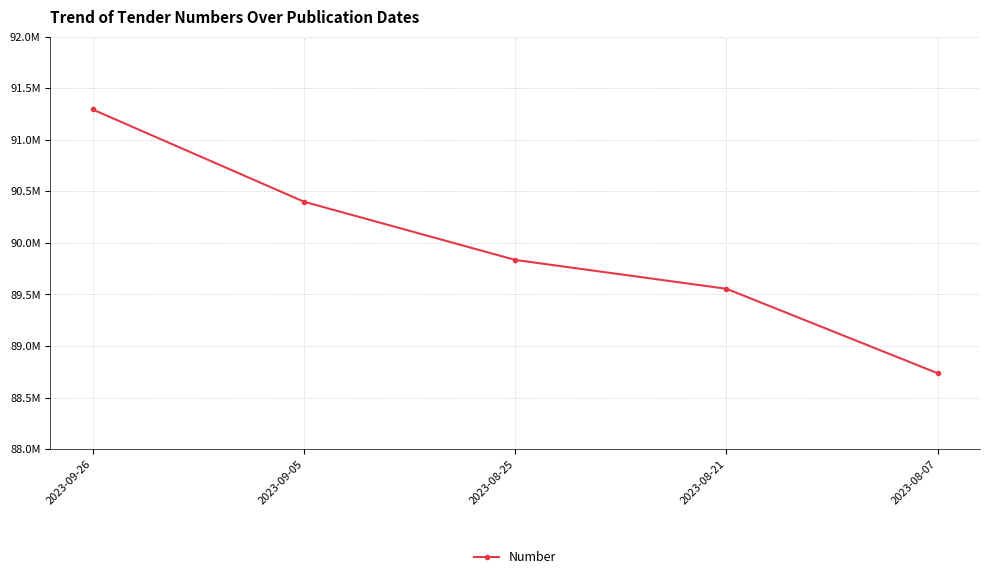

What is the sum of the values at 2023-08-21 and 2023-09-05?

179955234